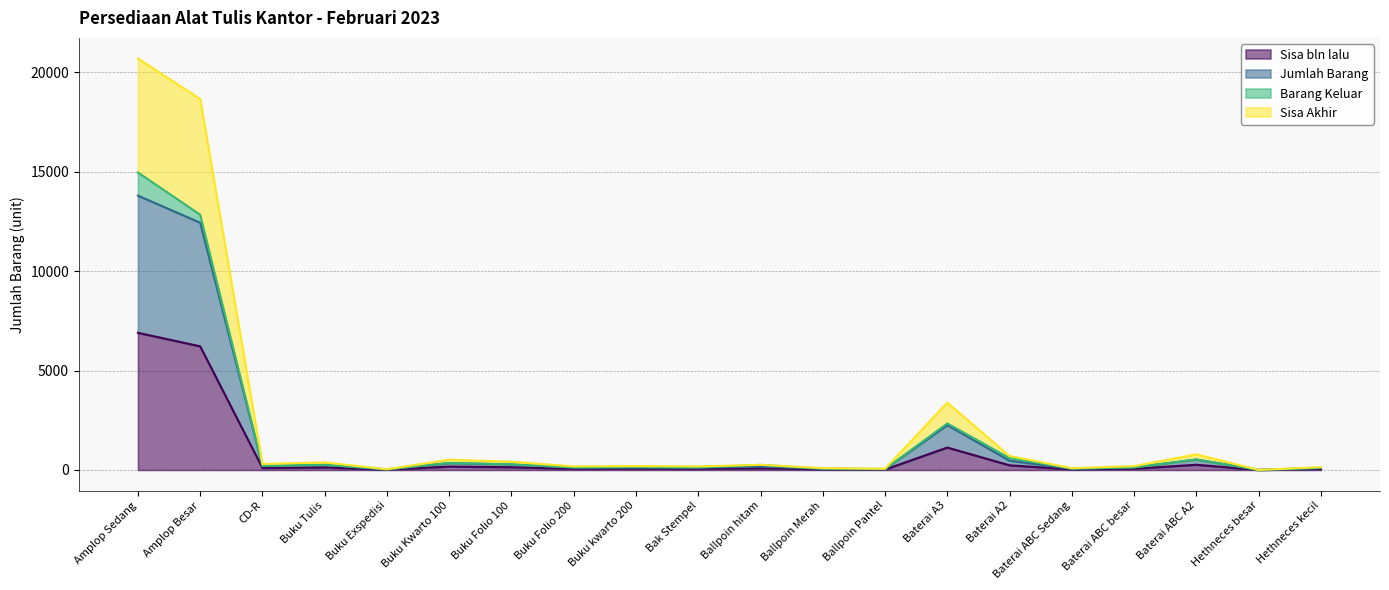

What is the sum of the Sisa bln lalu values at Hethneces besar and Baterai A2?

235